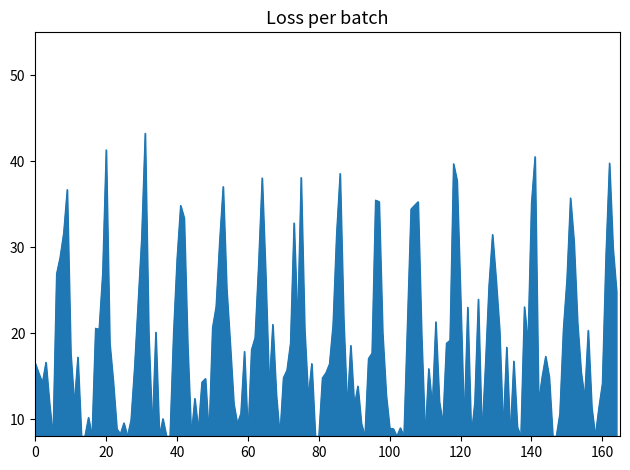

What is the maximum value shown in the chart?

43.3